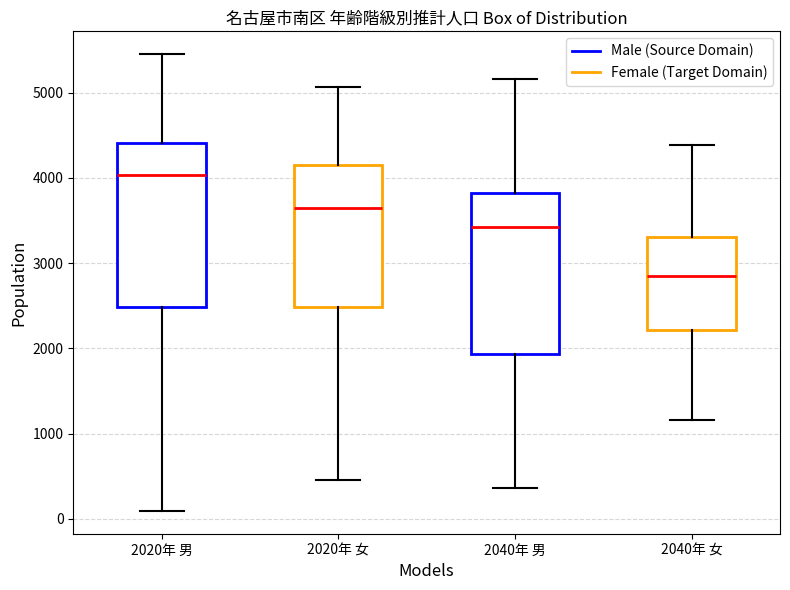

Where does the median line of the box for 2040年 男 sit on the y-axis? The values are not printed on the chart, so give them approximately, as read against the axis.

3400